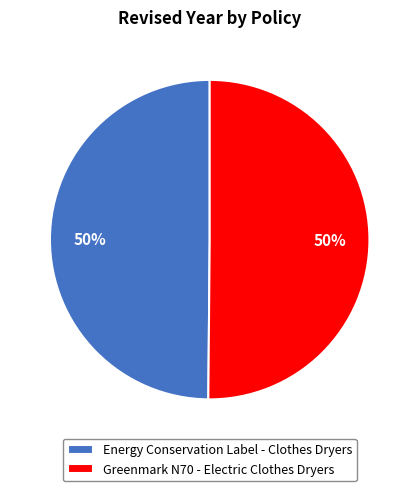

To the nearest percent, what percentage of the pie is Energy Conservation Label - Clothes Dryers?

50%